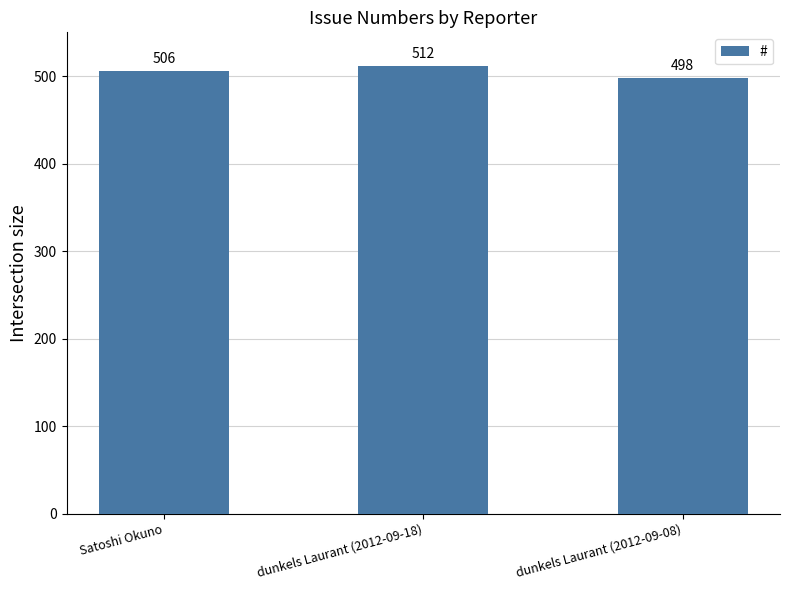

What is the change in value from Satoshi Okuno to dunkels Laurant (2012-09-18)?

+6